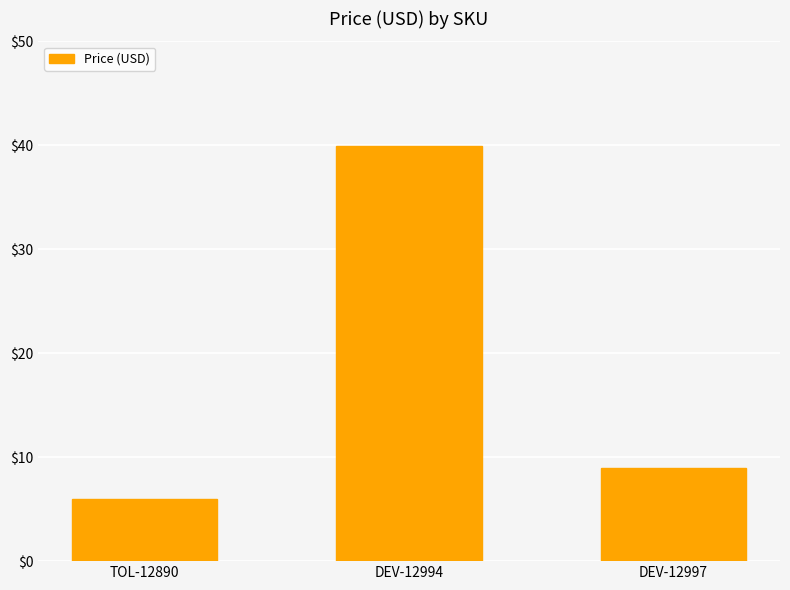

Approximately how many times larger is the value at TOL-12890 compared to DEV-12994?

0.1